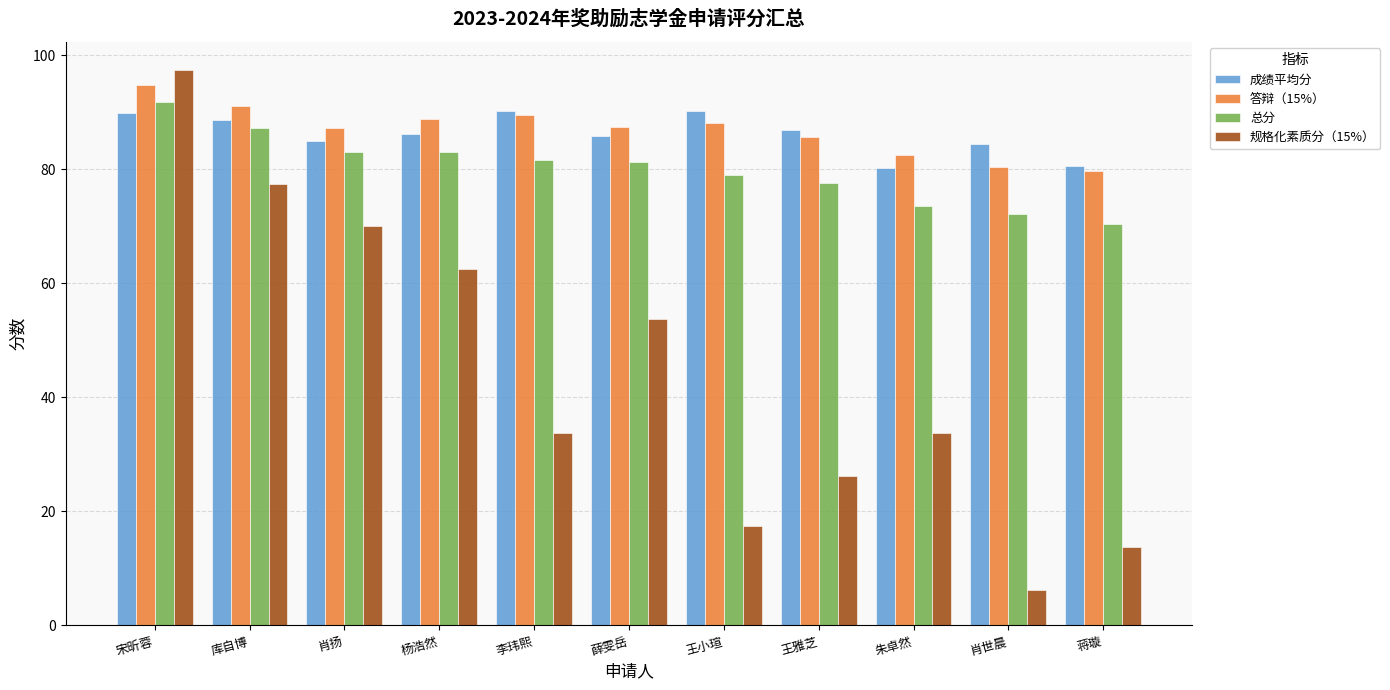

What is the difference between the 成绩平均分 values at 杨浩然 and 王小瑄?

4.0